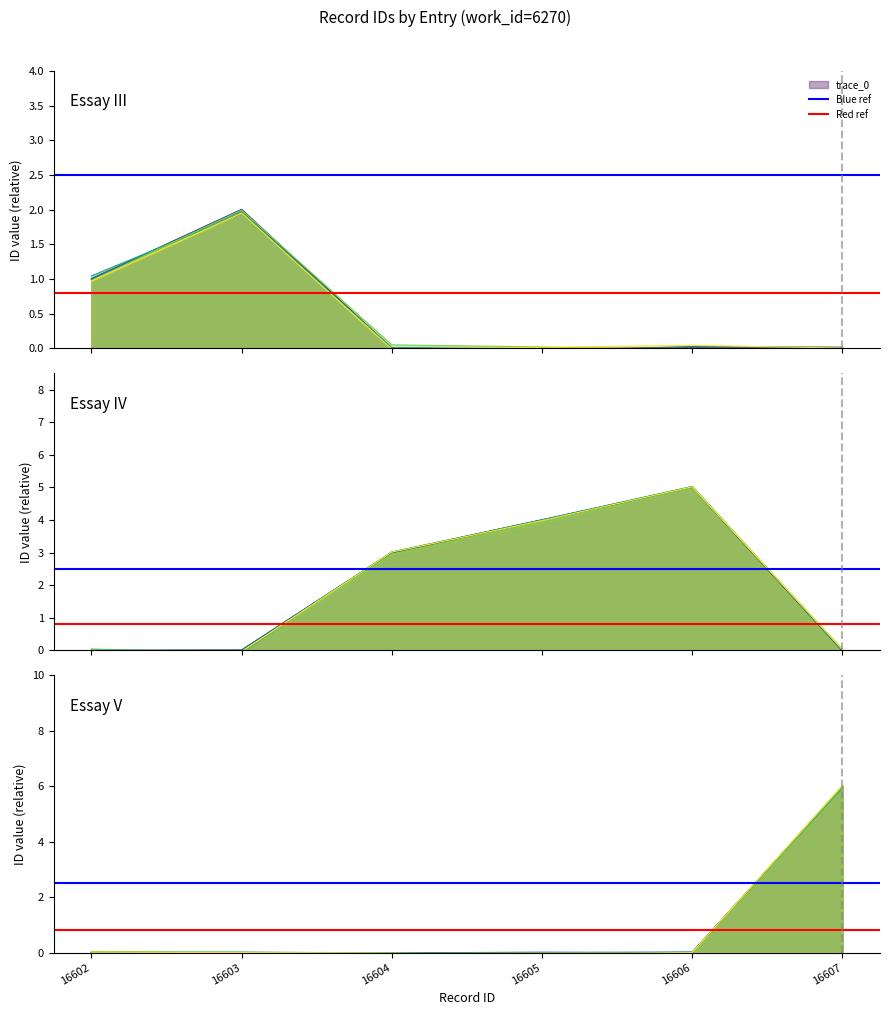

Is it true that Blue ref equals 1.0 at 16602?

False